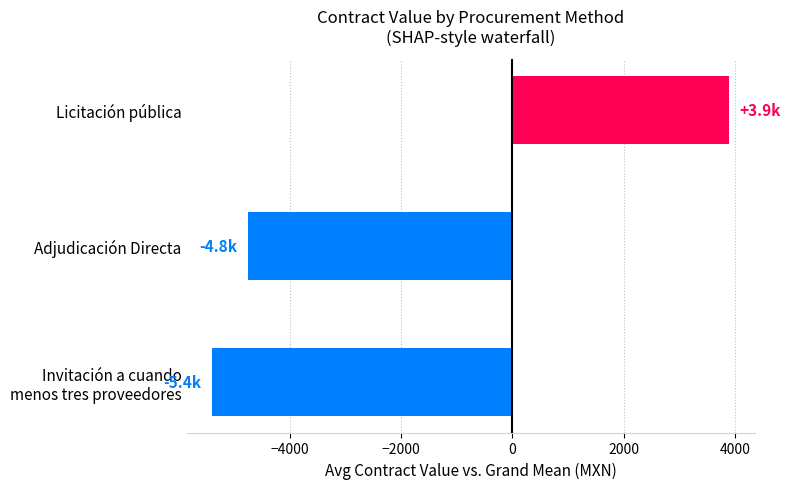

Does the chart contain stacked bars?

No